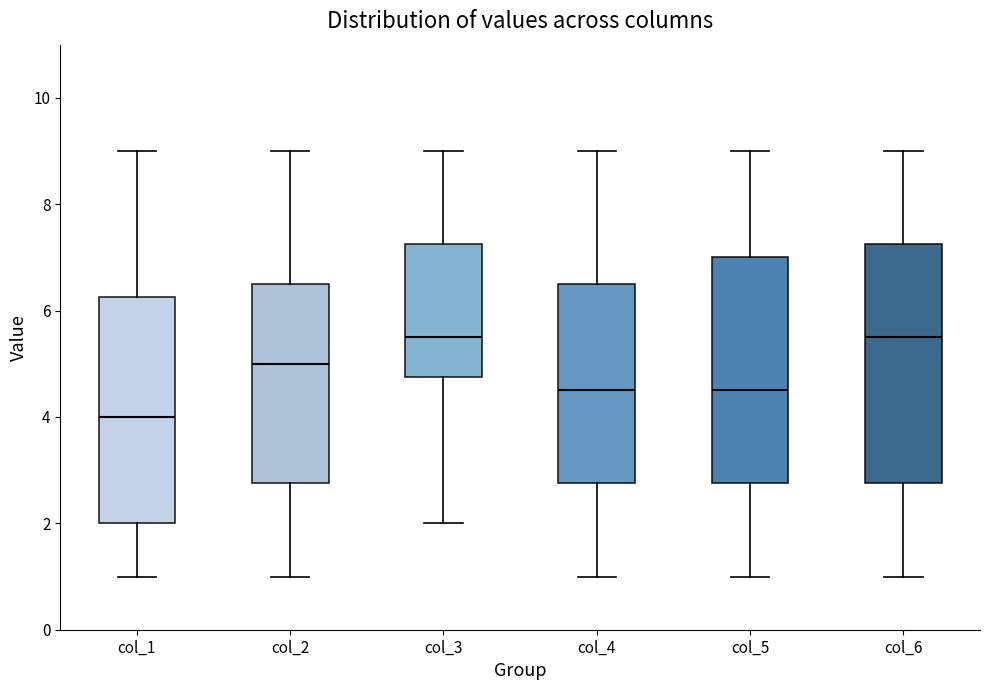

Reading left to right, read every box against the y-axis: the position of its median line, the range the box covers, and the ends of its whiskers. The values are not printed on the chart, so give them approximately, as read against the axis.

col_1: median 4.0, box 2.0 to 6.2, whiskers 1.0 to 9.0
col_2: median 5.0, box 2.8 to 6.6, whiskers 1.0 to 9.0
col_3: median 5.6, box 4.8 to 7.2, whiskers 2.0 to 9.0
col_4: median 4.6, box 2.8 to 6.6, whiskers 1.0 to 9.0
col_5: median 4.6, box 2.8 to 7.0, whiskers 1.0 to 9.0
col_6: median 5.6, box 2.8 to 7.2, whiskers 1.0 to 9.0